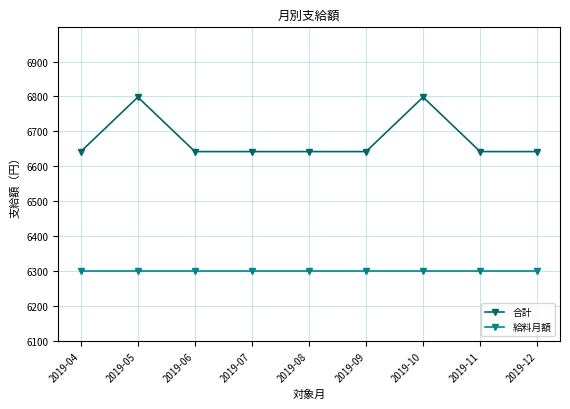

List the series in order of their overall mean, highest first.

合計, 給料月額